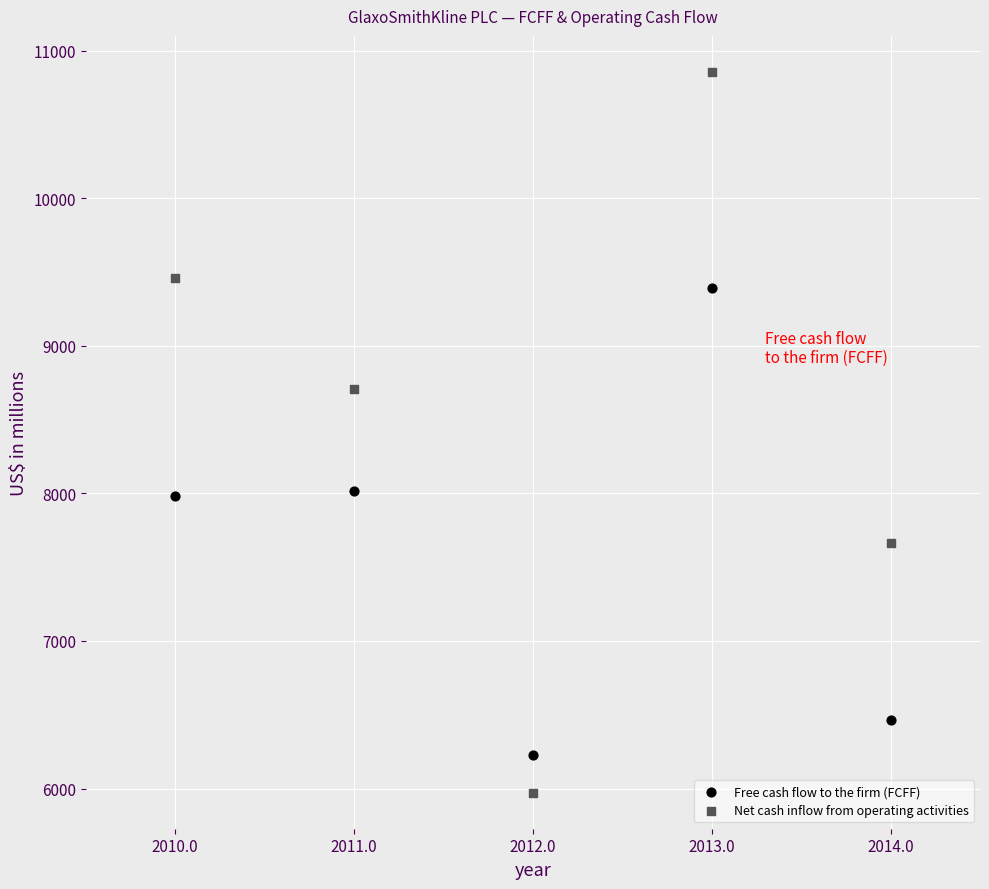

Across all data points, what is the range of Y values (max minus min)?

4883